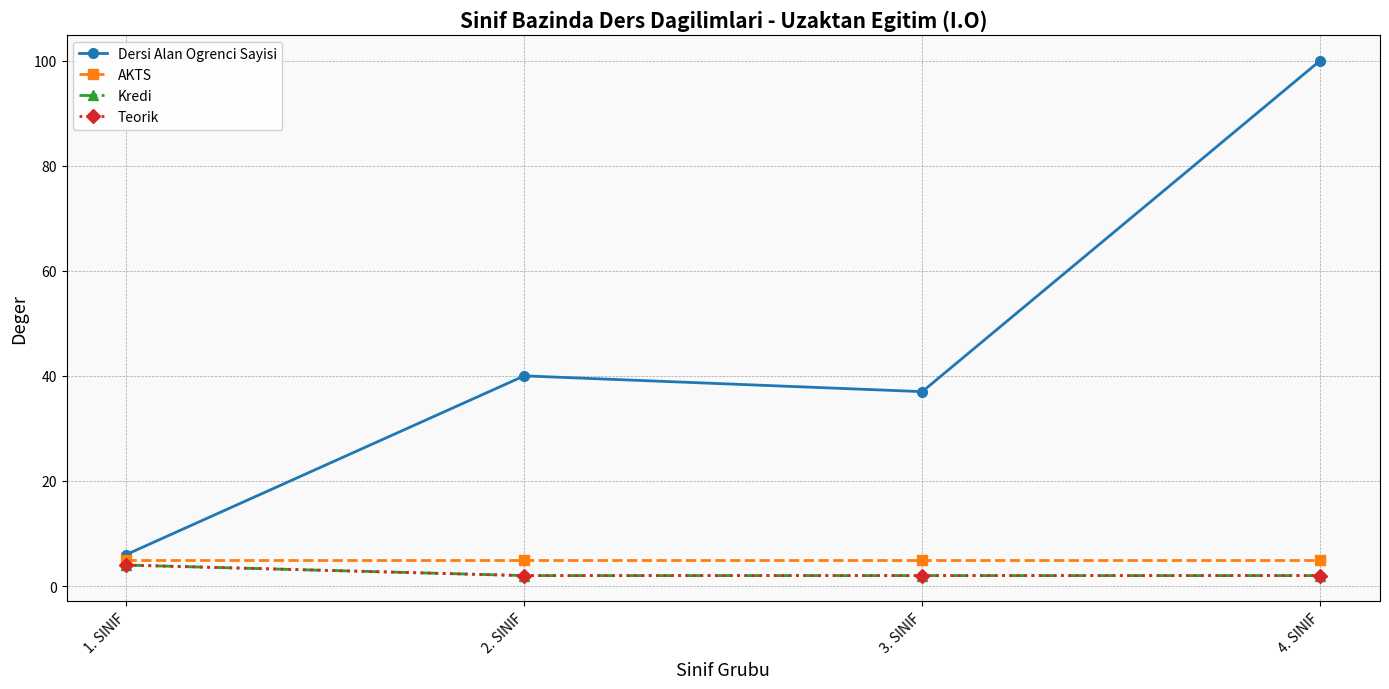

What is the difference between the highest and lowest values at 1. SINIF?

2